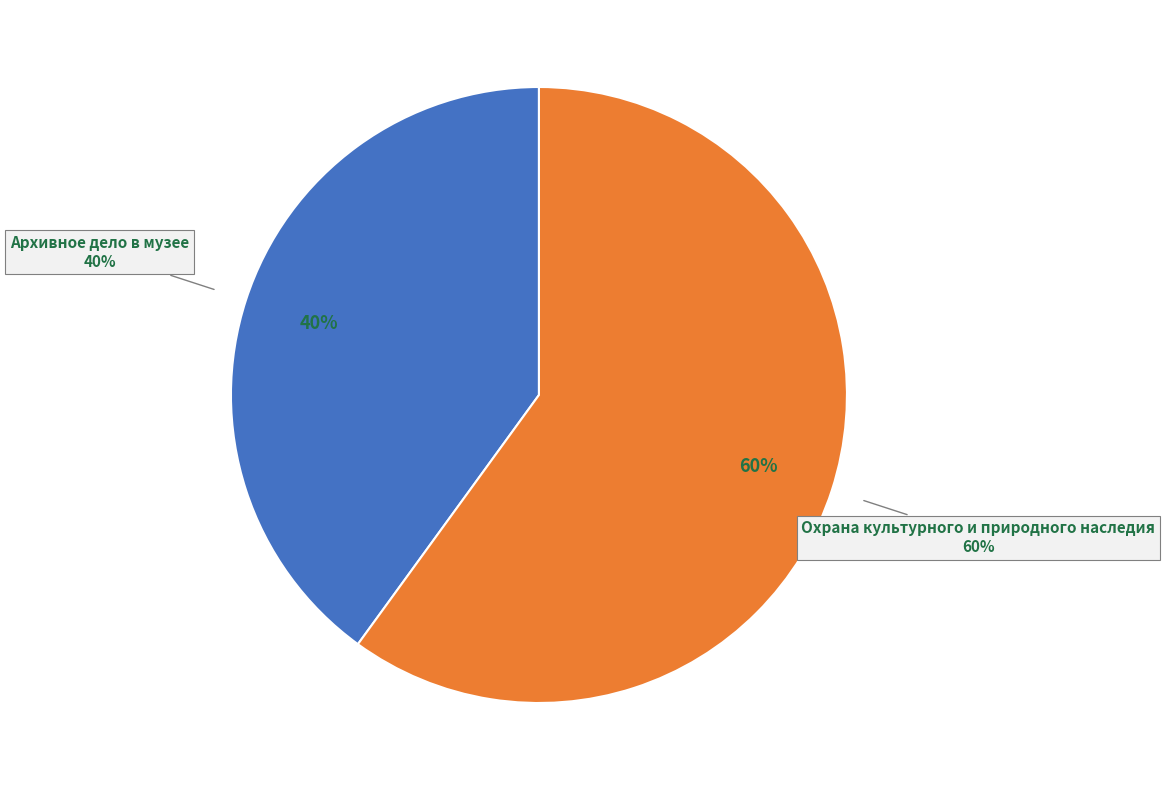

To the nearest percent, what portion does Охрана культурного и природного наследия represent?

60%